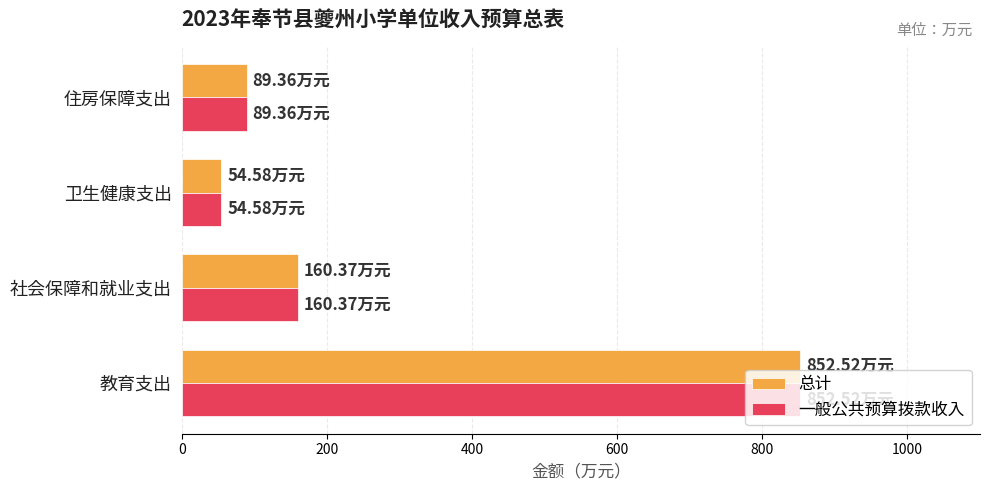

At which label is 总计 closest to 453?

社会保障和就业支出